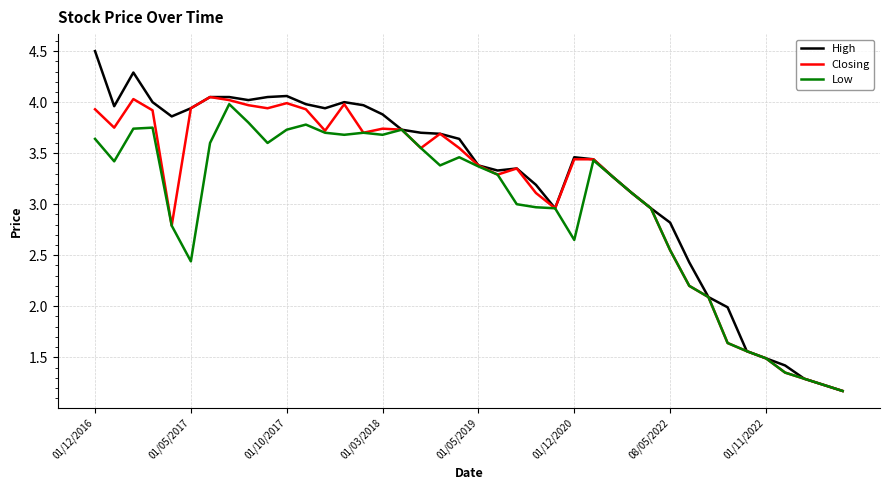

What is the greatest value displayed?

4.5